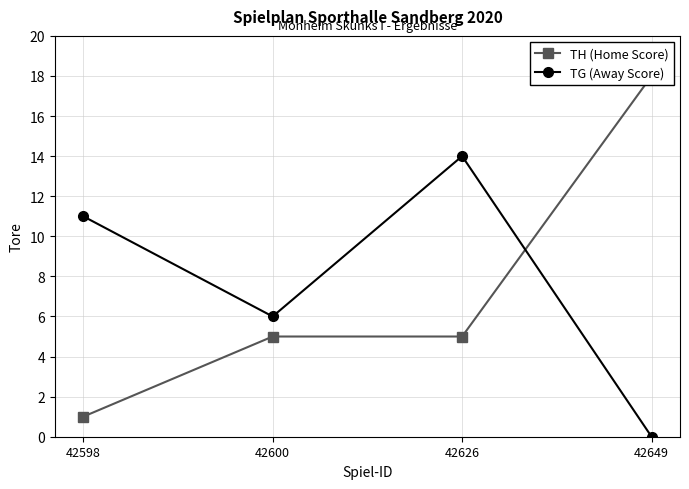

Where does the TG (Away Score) series first go above 11?

42626